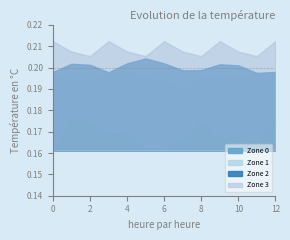

How many lines are shown in the chart?

4